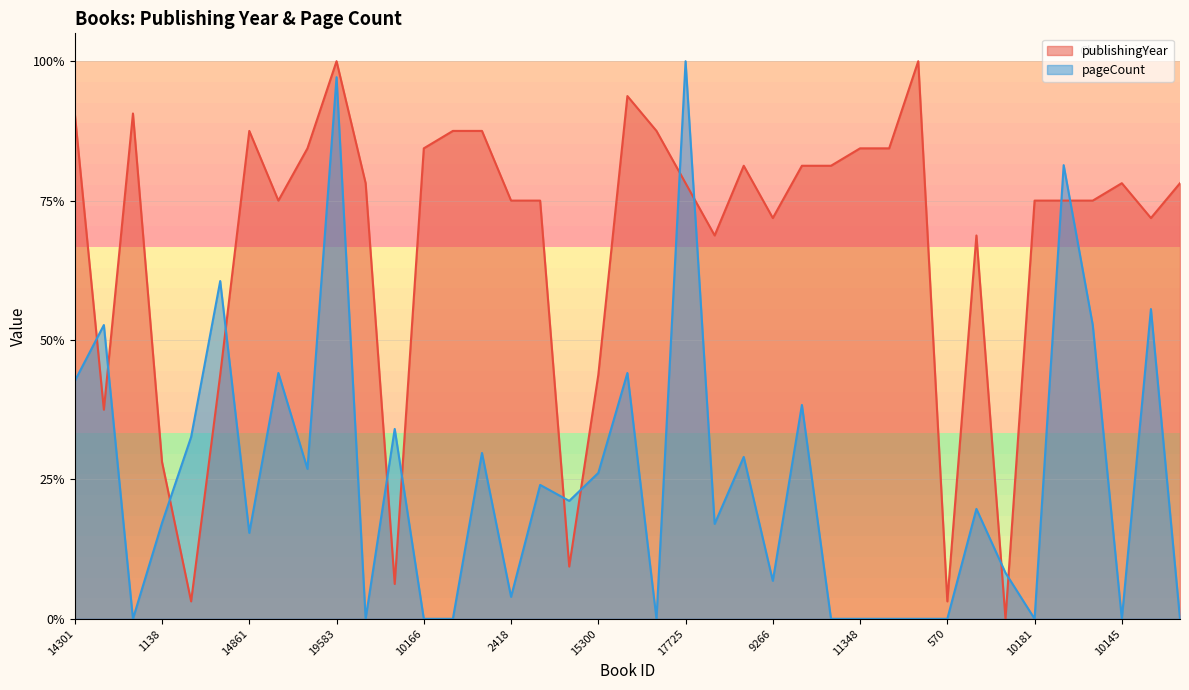

What is the sum of all values?

26.2